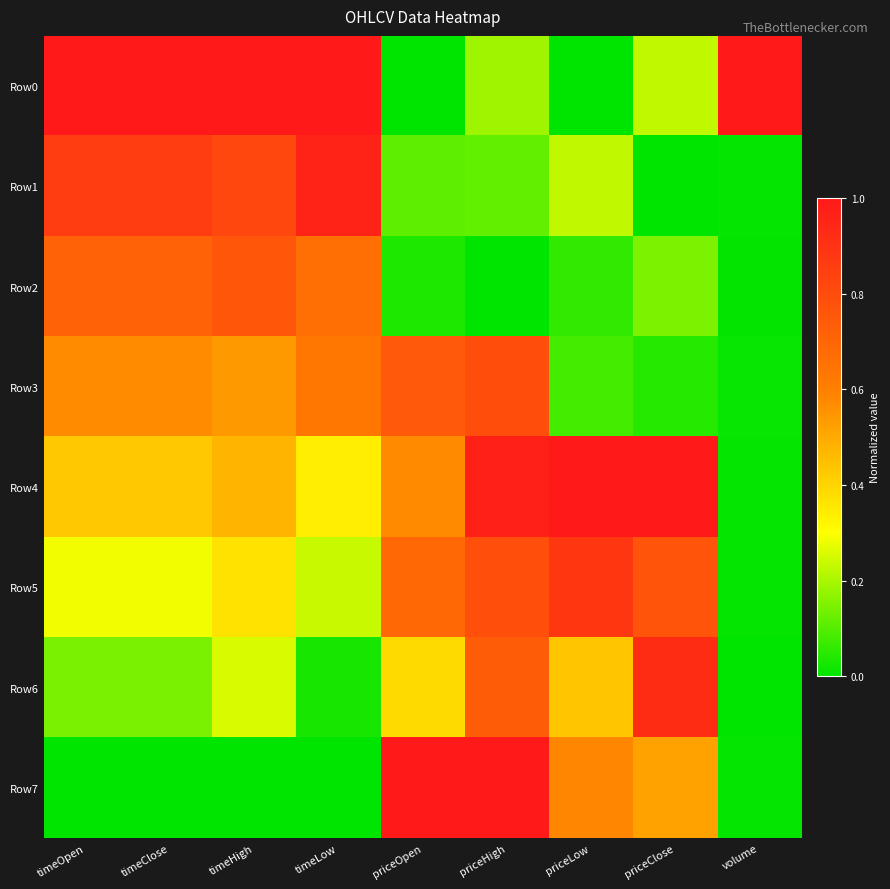

What is the total value across all series at priceClose?

3.6